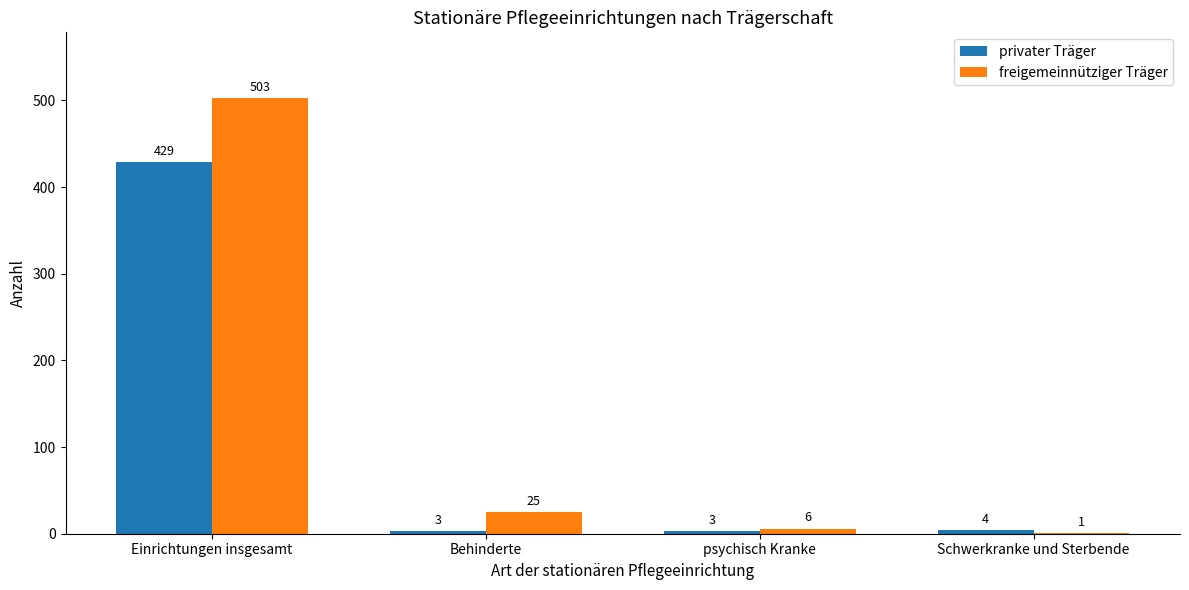

Which series has the largest total across all categories?

freigemeinnütziger Träger